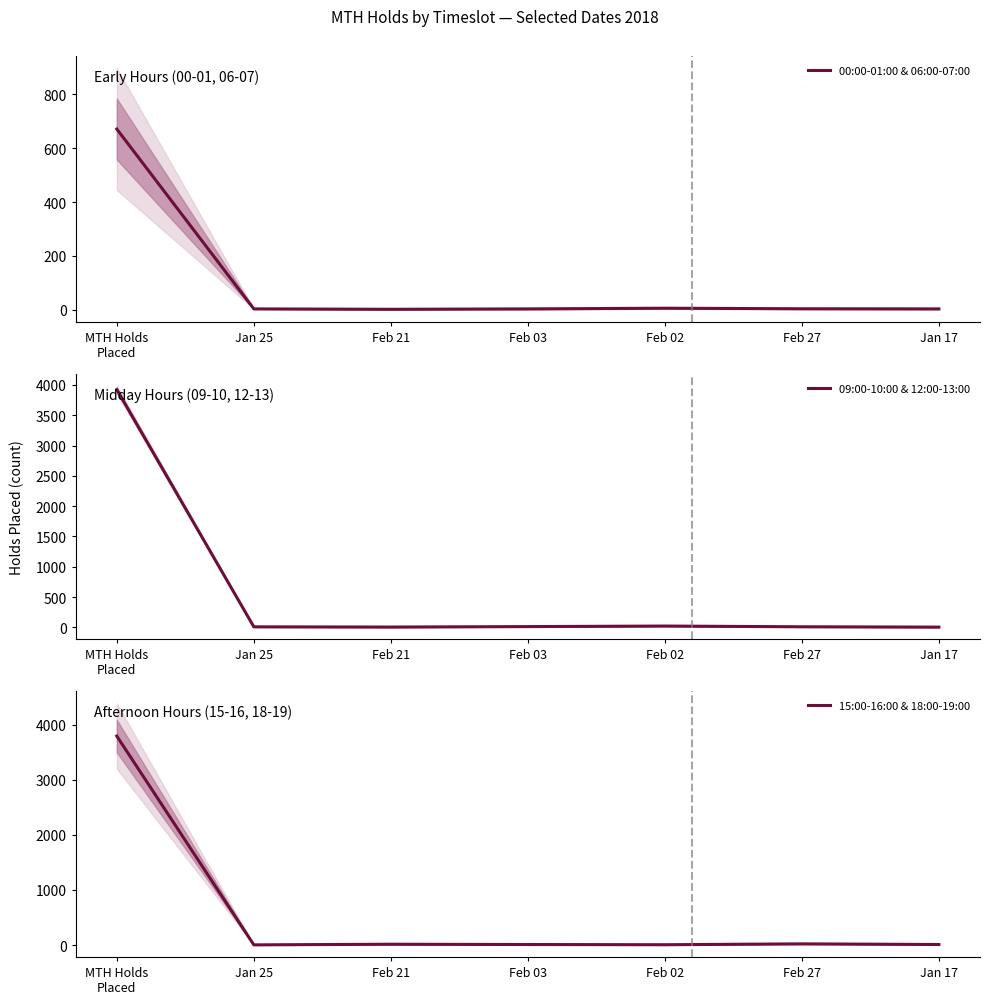

The value of 09:00-10:00 & 12:00-13:00 at Feb 03 is 12.5. True or false?

True